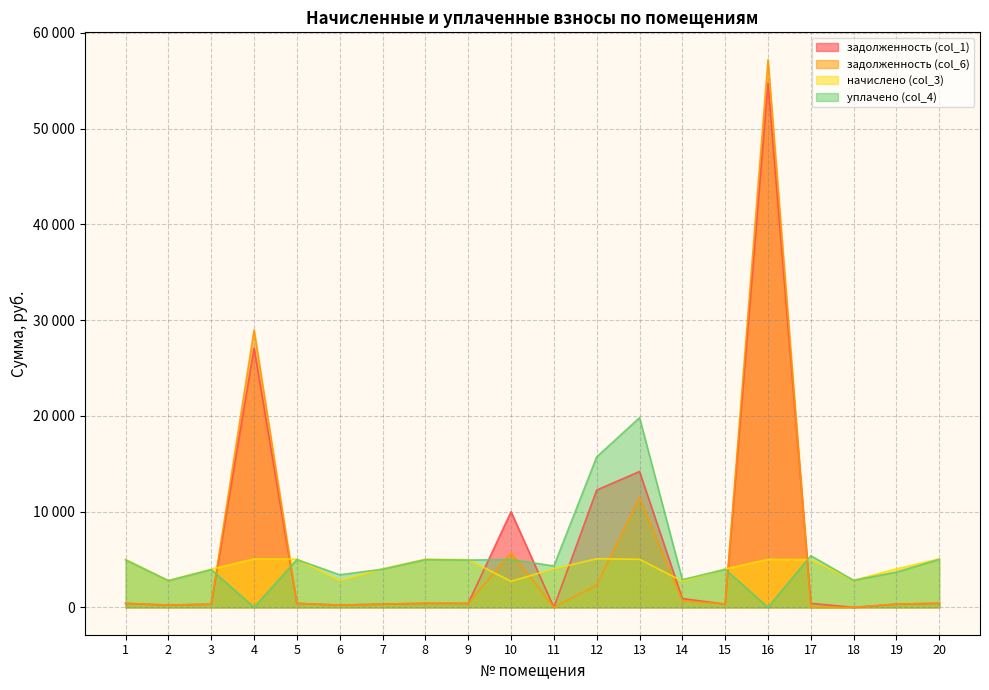

Which has a higher value, 10 or 16?

16